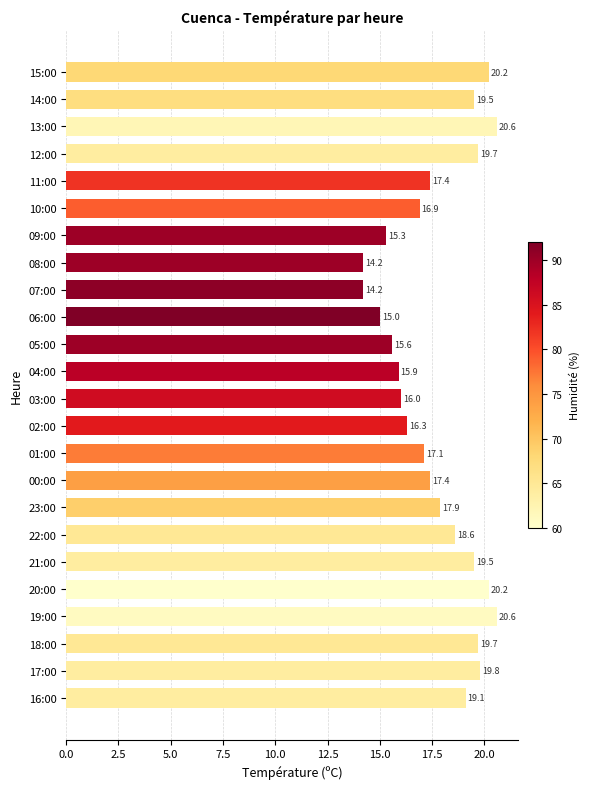

The value at 13:00 is 20.6. True or false?

True